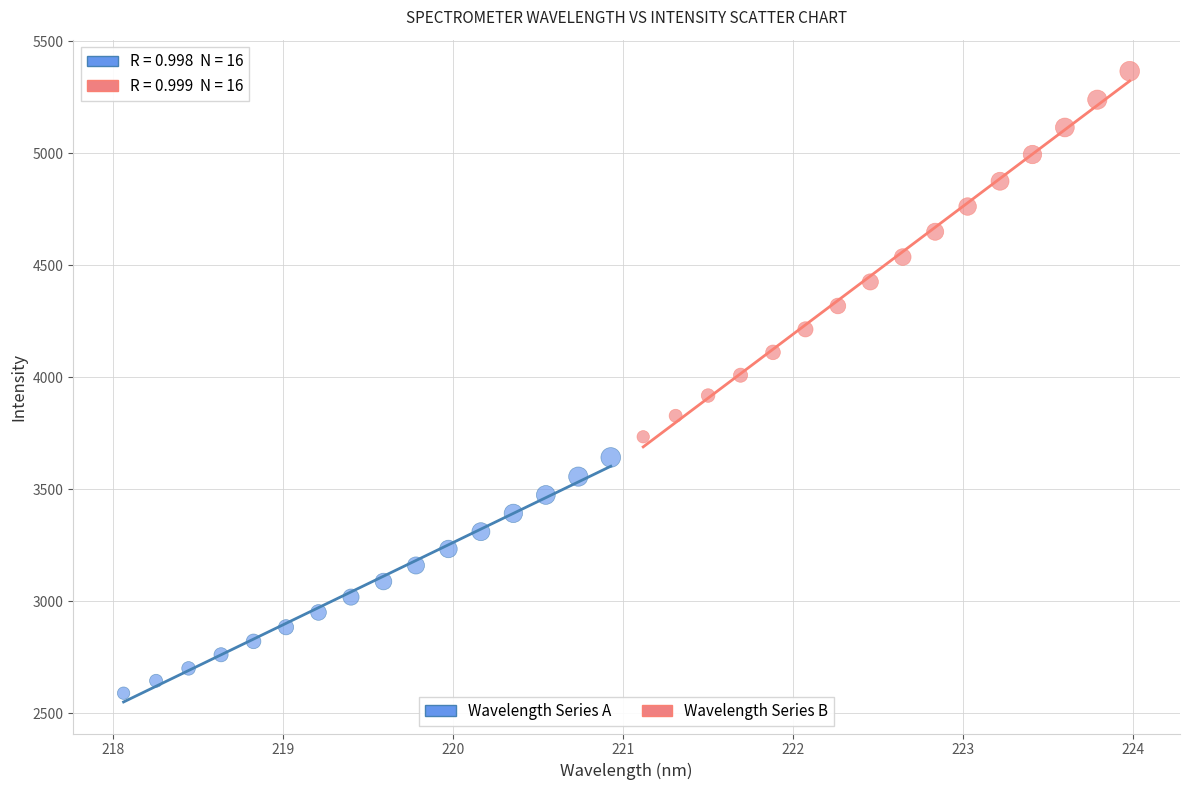

Which series contains the highest Y value?

Wavelength Series B